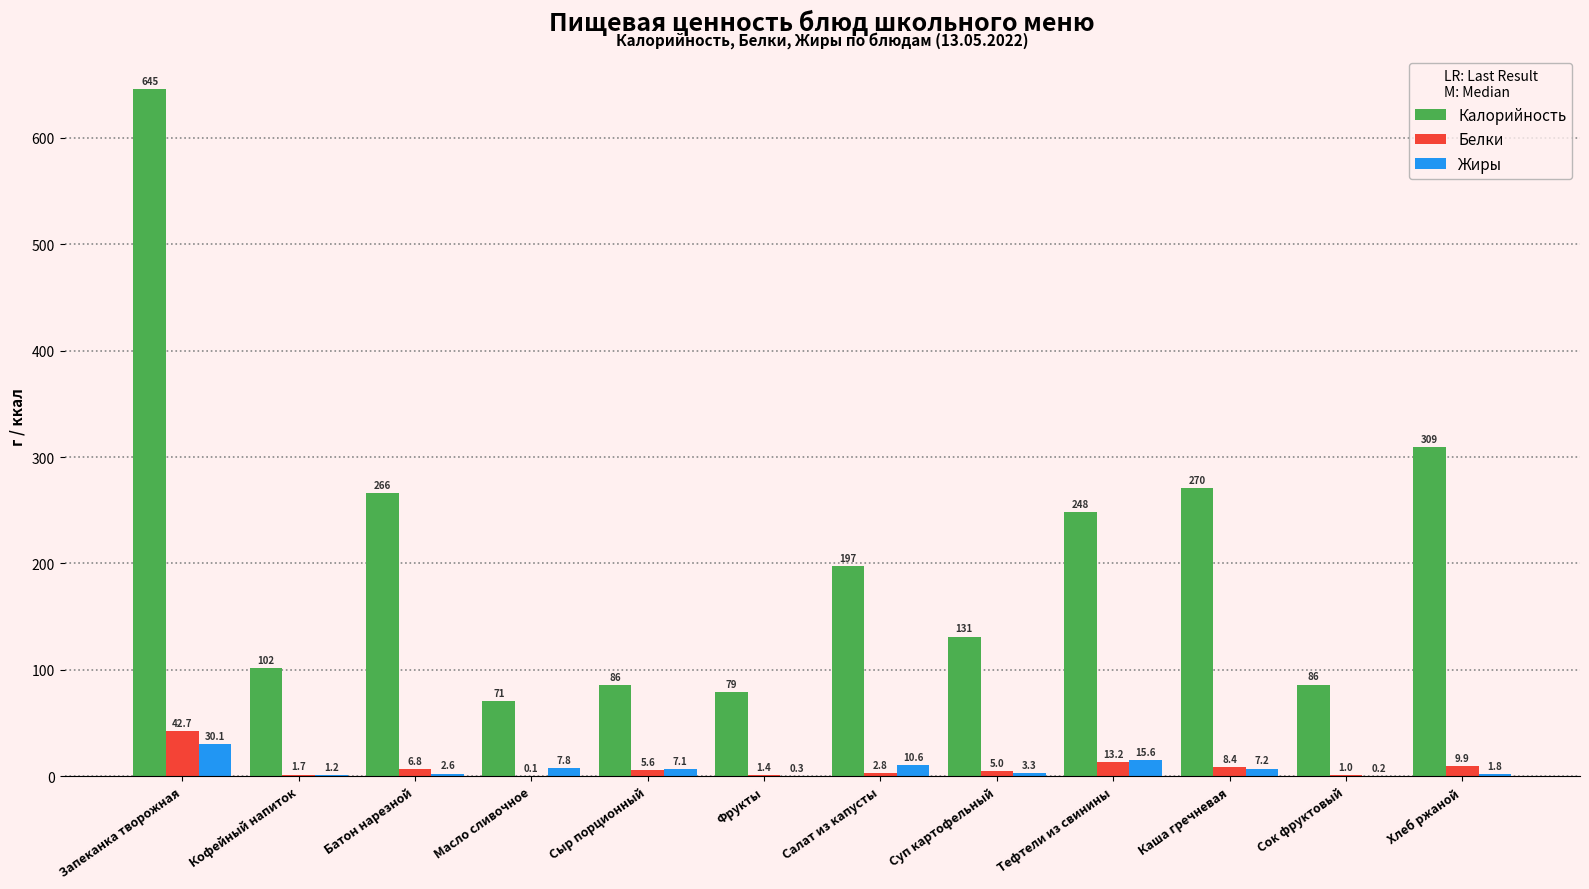

Which label corresponds to the largest value in the chart?

Запеканка творожная